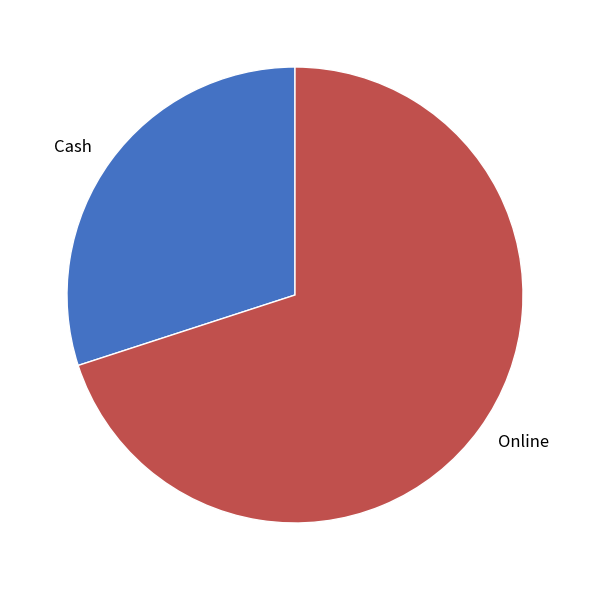

Which slice is the smallest?

Cash